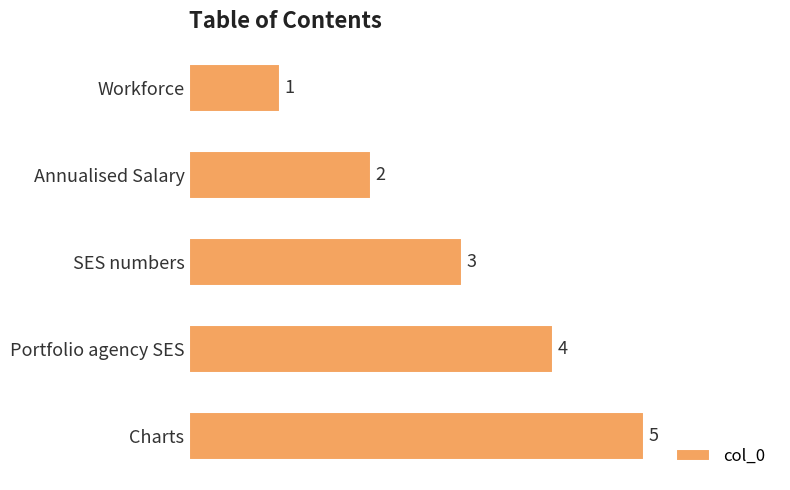

Which label corresponds to the largest value in the chart?

Charts